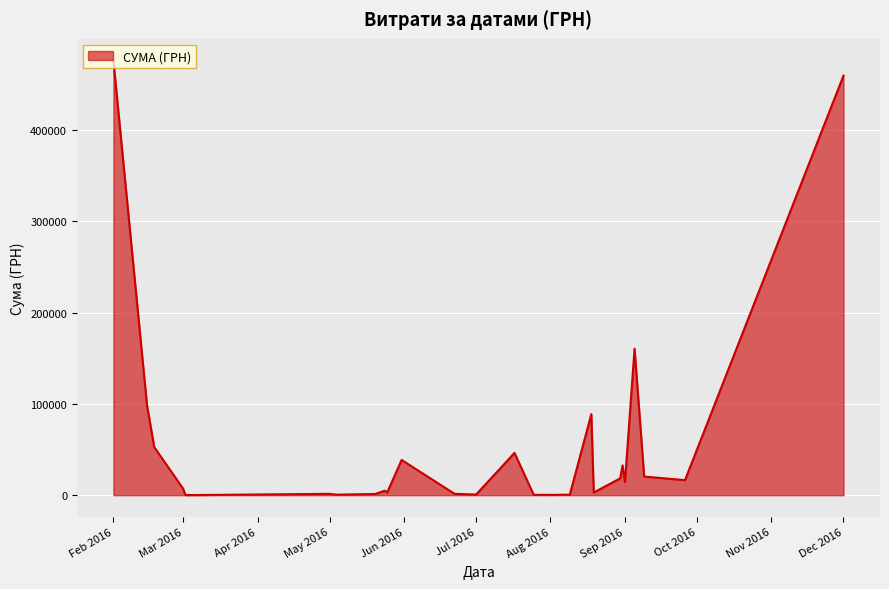

What is the greatest value displayed?

476175.5